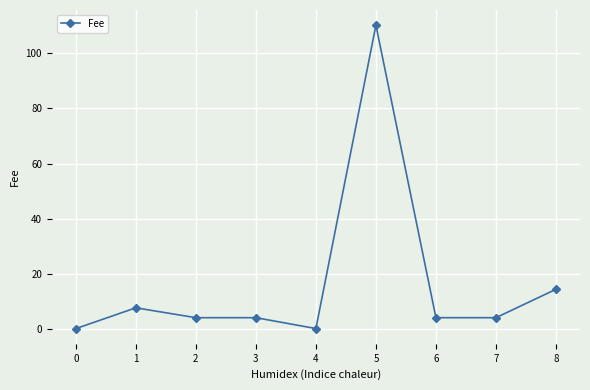

The value at 5 is 178.9. True or false?

False